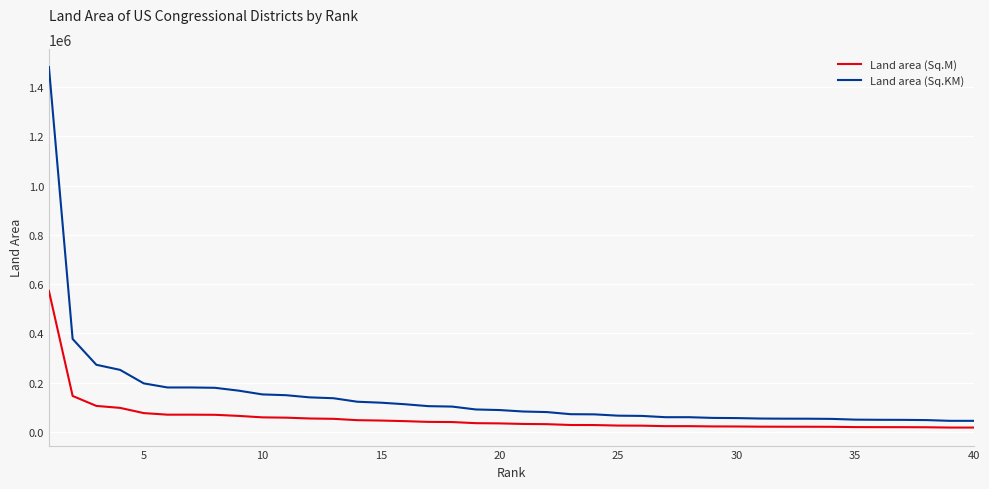

What is the greatest value displayed?

1481353.8